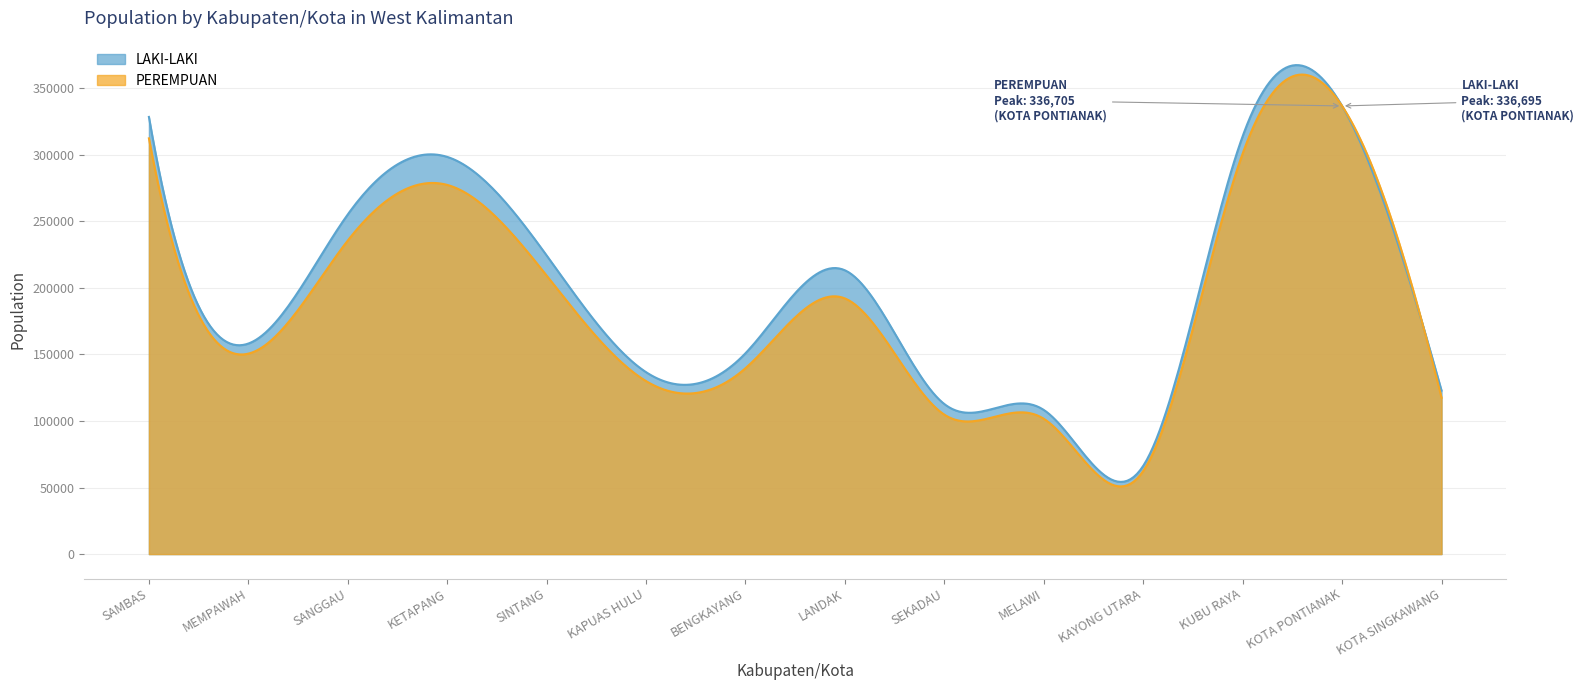

What is the highest value of the LAKI-LAKI series?

367396.9